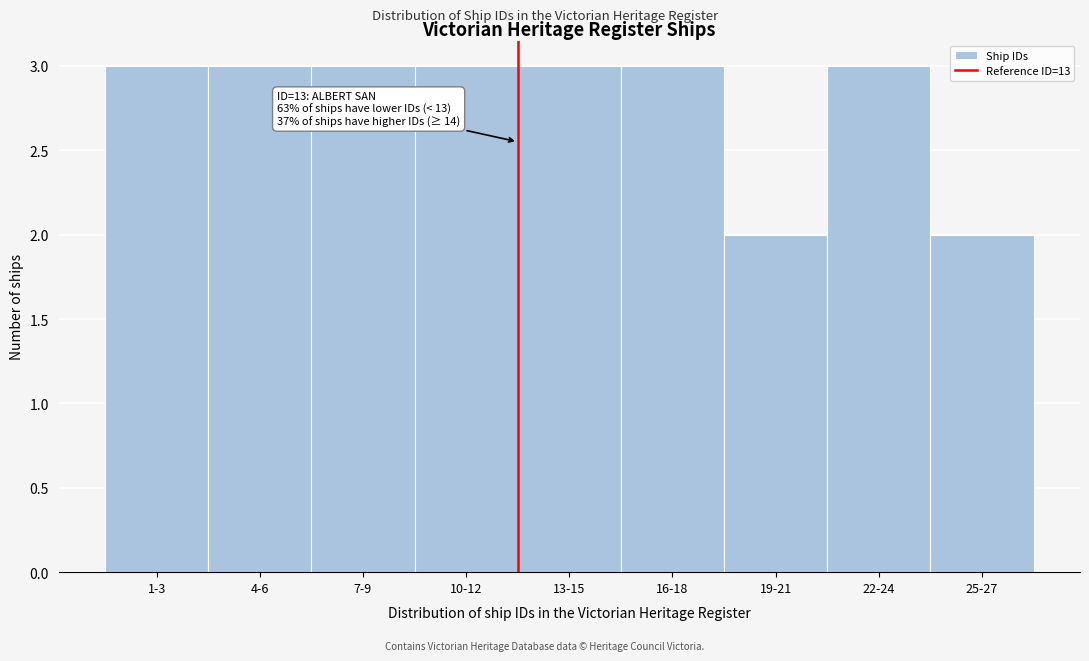

Reading right to left, list all the values displayed in this chart.

25-27=2	22-24=3	19-21=2	16-18=3	13-15=3	10-12=3	7-9=3	4-6=3	1-3=3